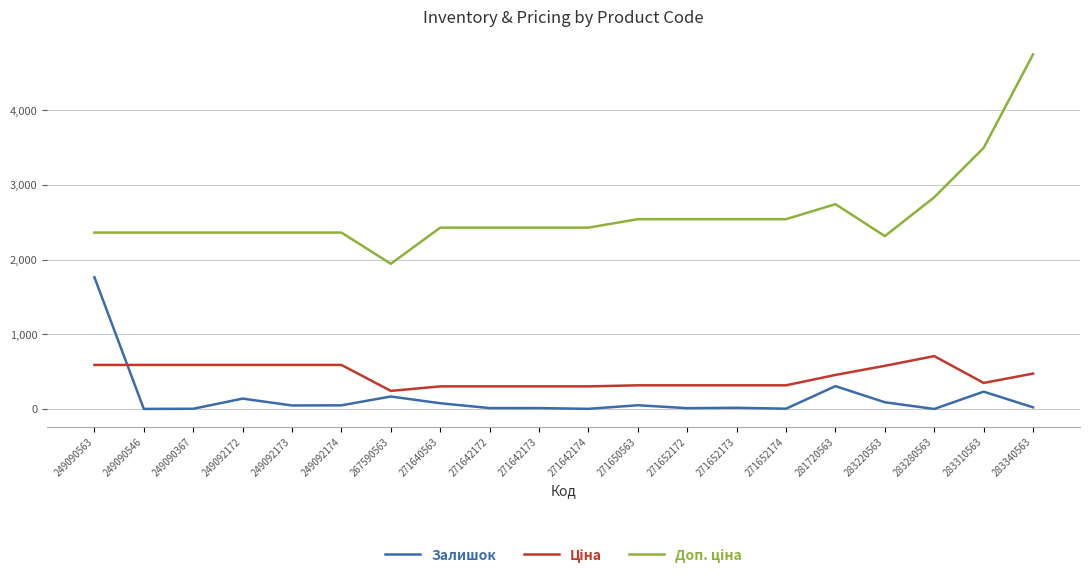

What is the total value across all series at 249090563?

4720.8